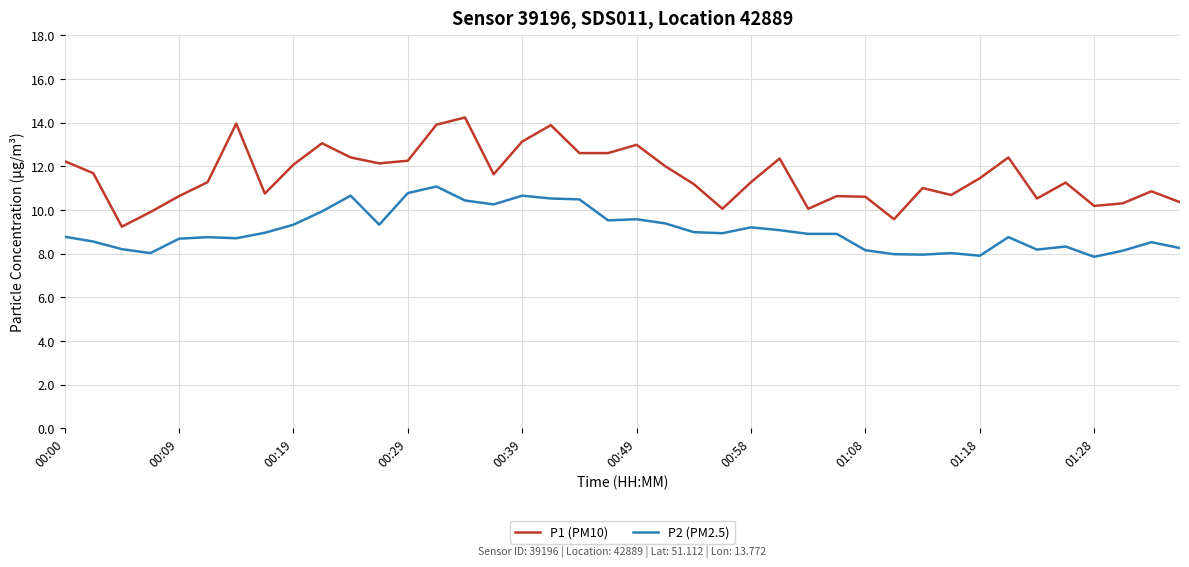

True or false: P1 (PM10) and P2 (PM2.5) cross at least once.

False